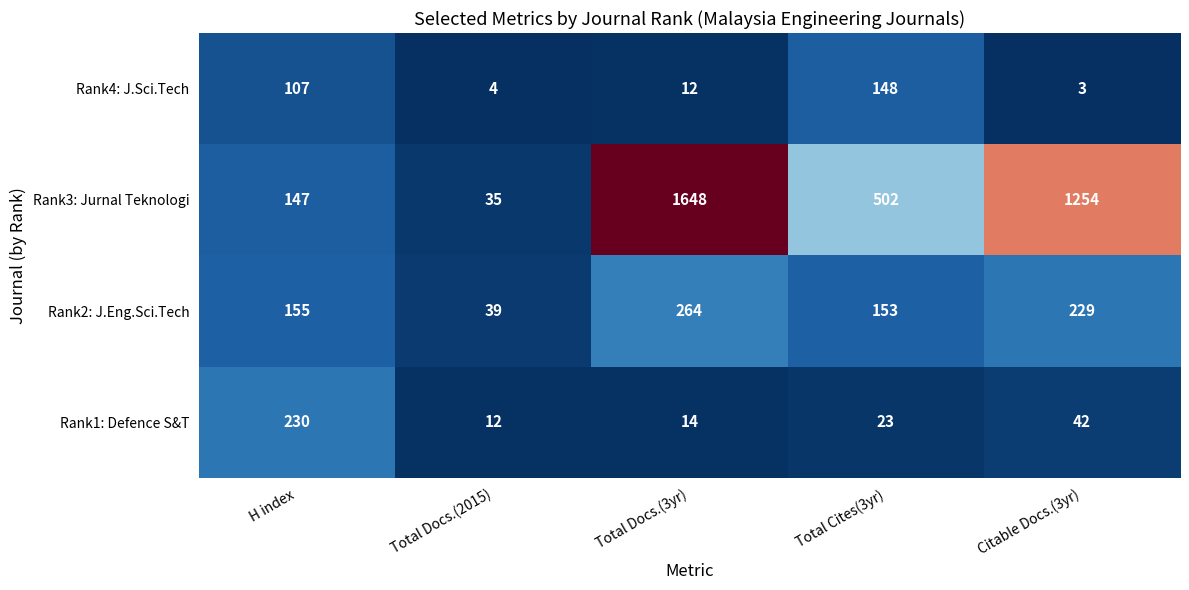

What is the sum of all Rank2: J.Eng.Sci.Tech values?

840